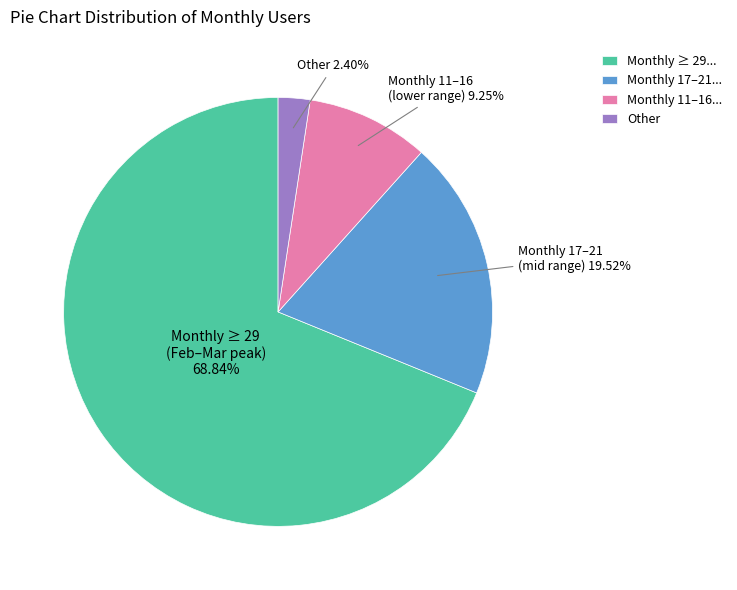

How many slices are in this pie chart?

4